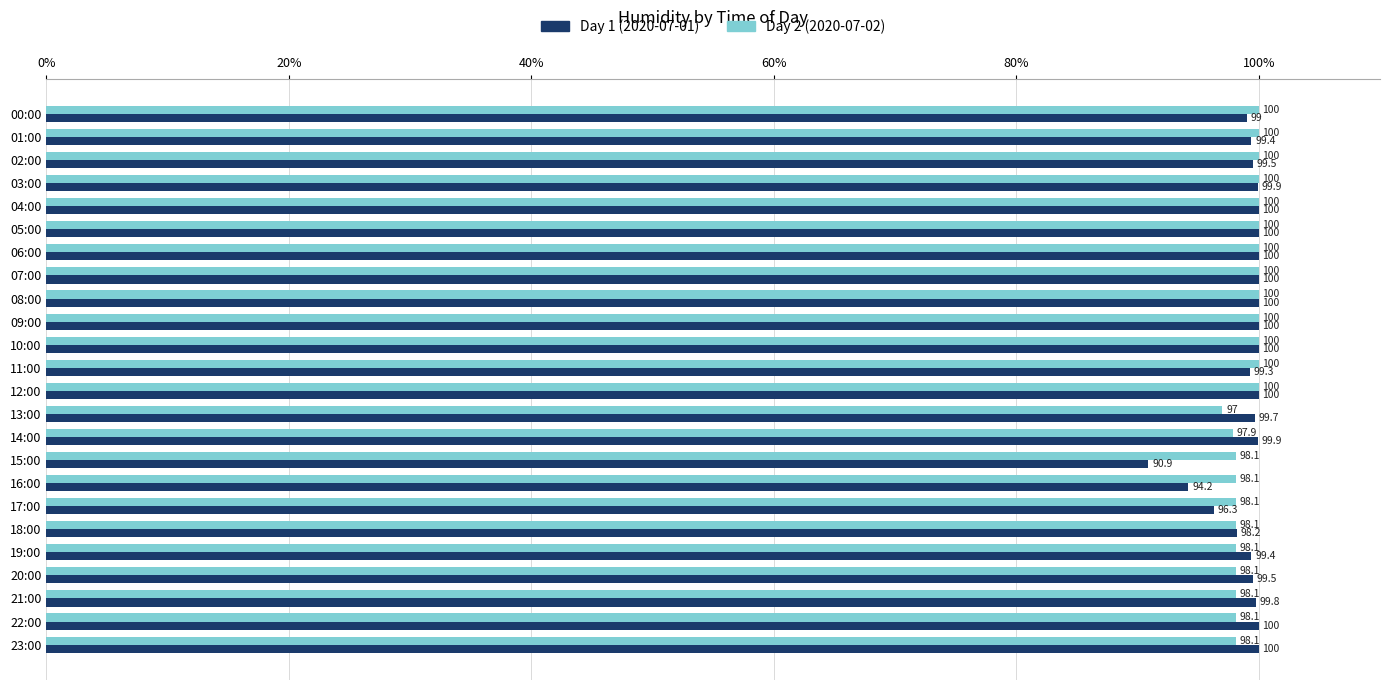

At 01:00, list the series in order from smallest to largest.

Day 1 (2020-07-01), Day 2 (2020-07-02)